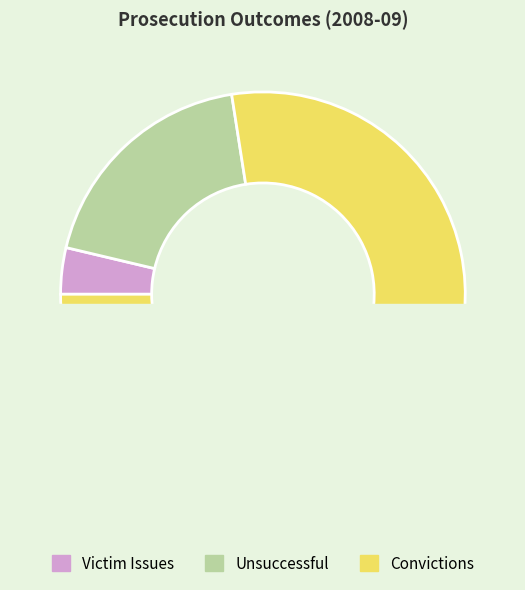

What is the change in value from Total Unsuccessful due to victim issues to Total Unsuccessful?

+159